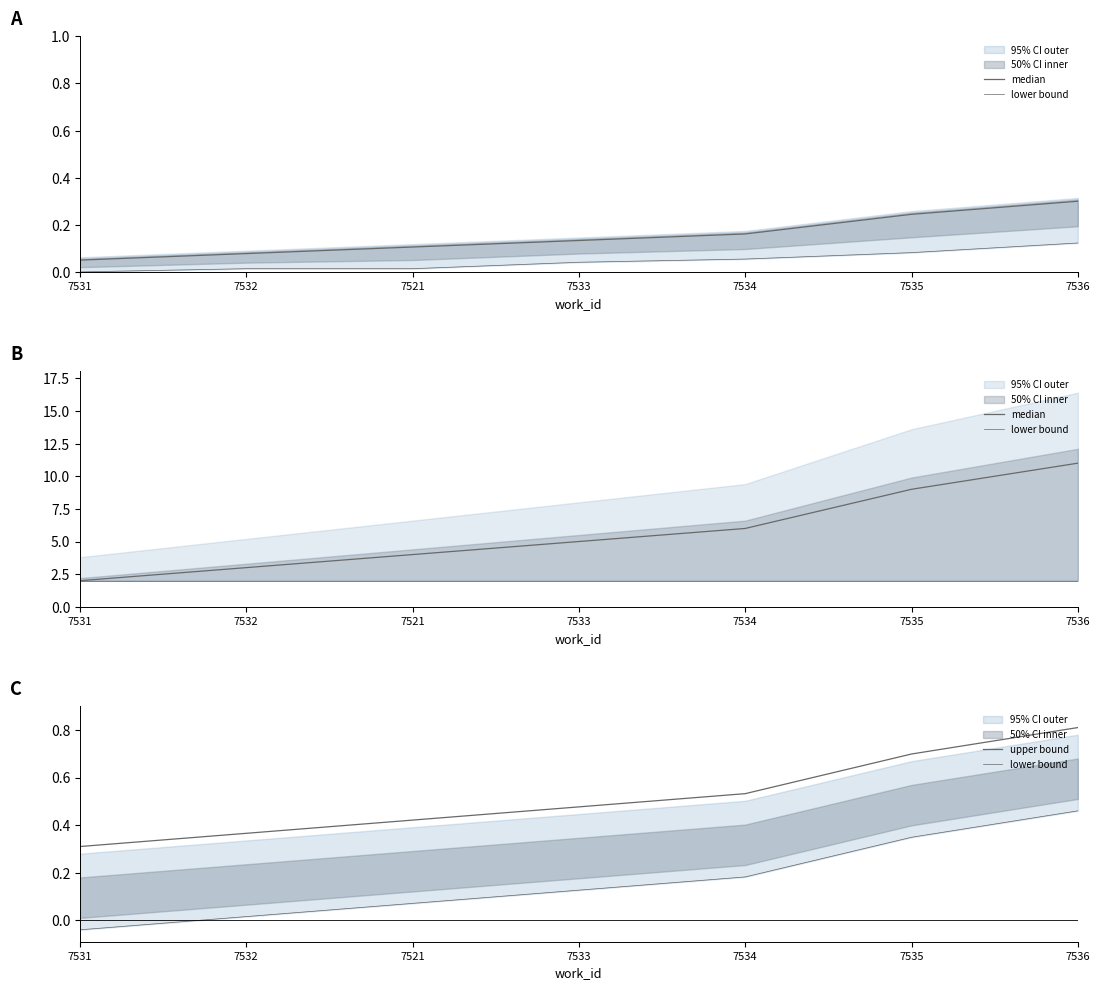

At which category is the sum across all series the highest?

7536